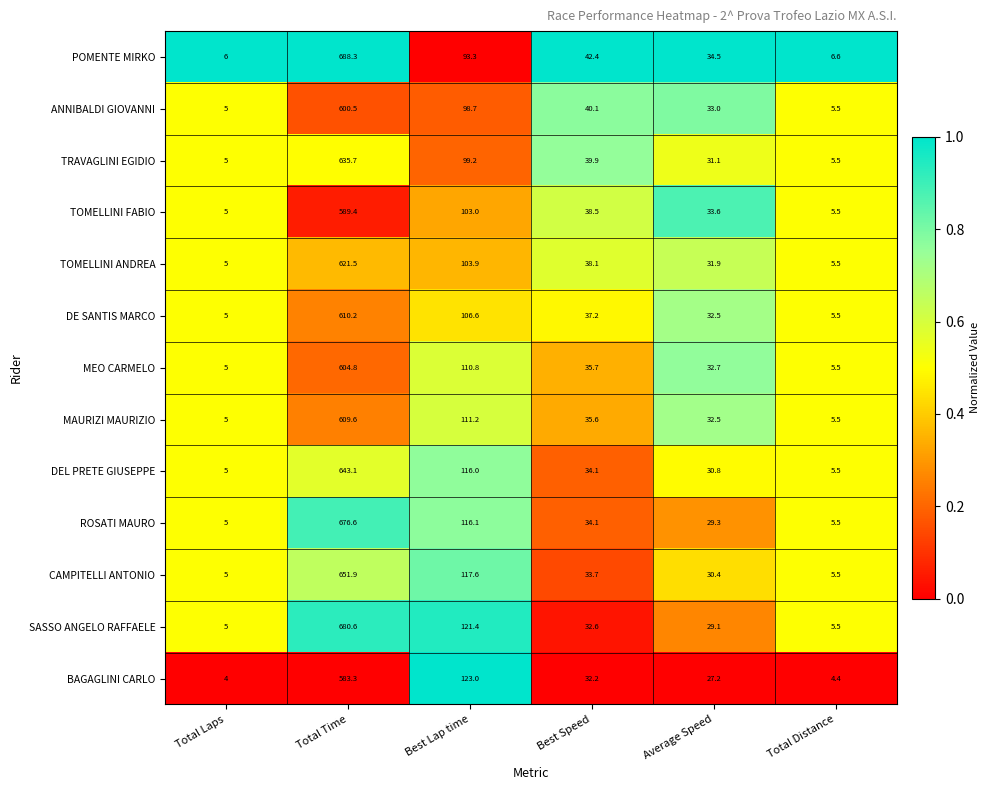

The value of MAURIZI MAURIZIO at Best Speed is 46.7. True or false?

False